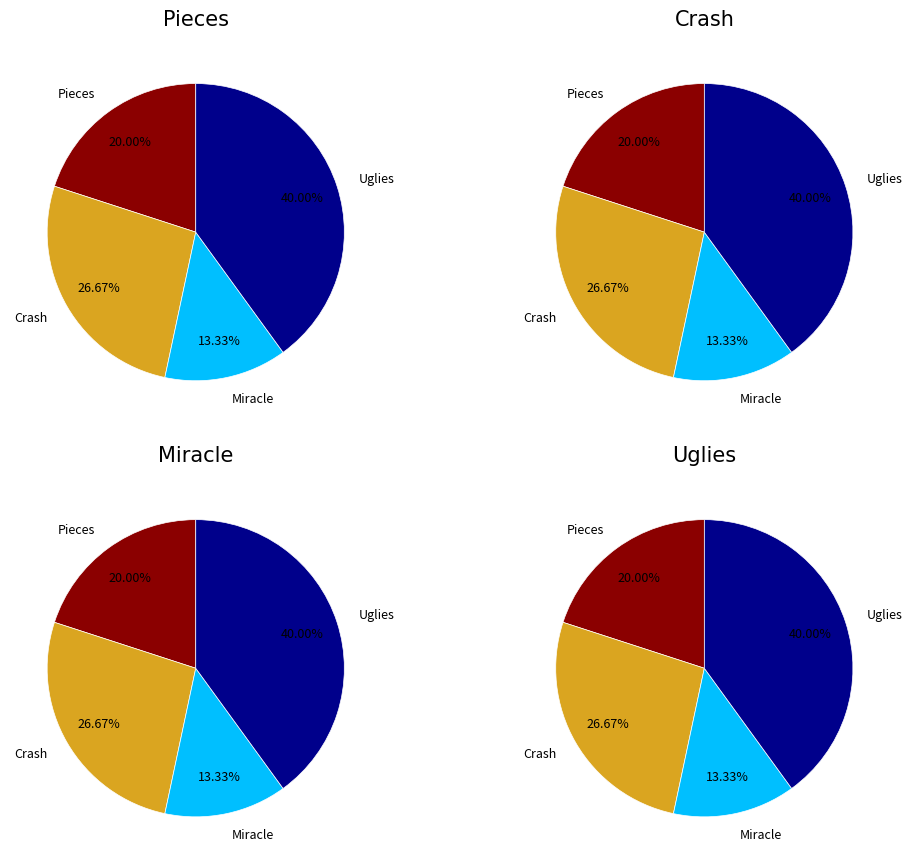

What percentage is NOT represented by Uglies?

60.0%